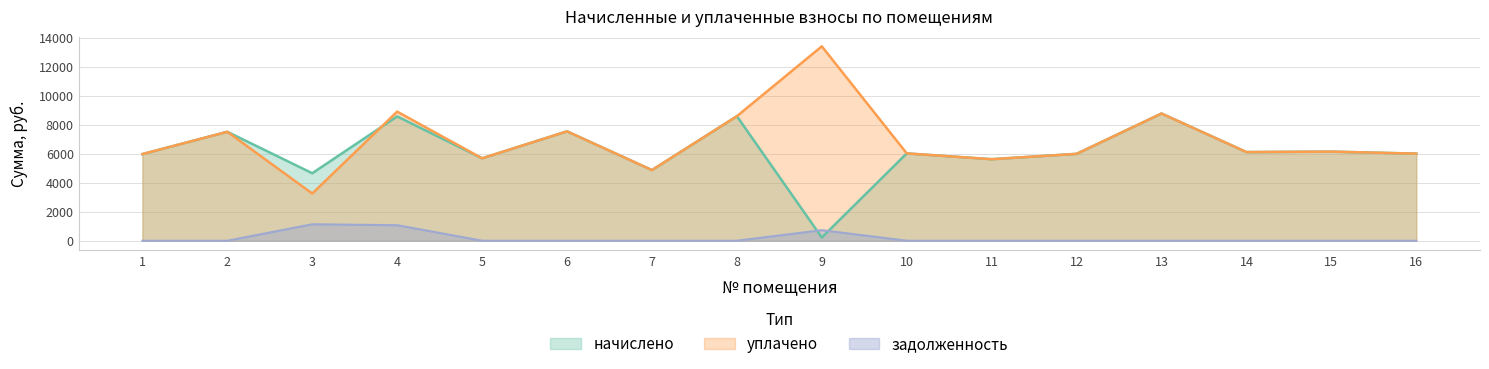

Reading right to left, list all the values displayed in this chart.

начислено: 16=6005.8	15=6144.0	14=6113.3	13=8770.6	12=5990.4	11=5621.8	10=6021.1	9=221.3	8=8586.2	7=4871.6	6=7541.8	5=5683.2	4=8570.9	3=4654.1	2=7511.0	1=5975.0
уплачено: 16=6005.8	15=6144.0	14=6113.3	13=8770.6	12=5990.4	11=5621.8	10=6021.1	9=13404.0	8=8586.2	7=4871.6	6=7541.8	5=5683.2	4=8900.1	3=3254.8	2=7511.0	1=5975.0
задолженность: 16=0.0	15=0.0	14=0.0	13=0.0	12=0.0	11=0.0	10=0.0	9=728.3	8=0.0	7=0.0	6=0.0	5=0.0	4=1071.4	3=1135.7	2=0.0	1=0.0